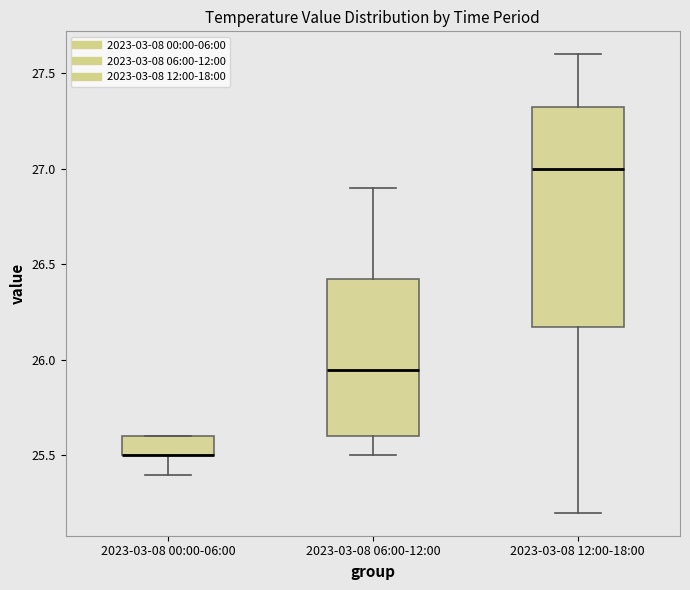

Where is the upper edge of the box for 2023-03-08 12:00-18:00 on the y-axis? The values are not printed on the chart, so give them approximately, as read against the axis.

27.35